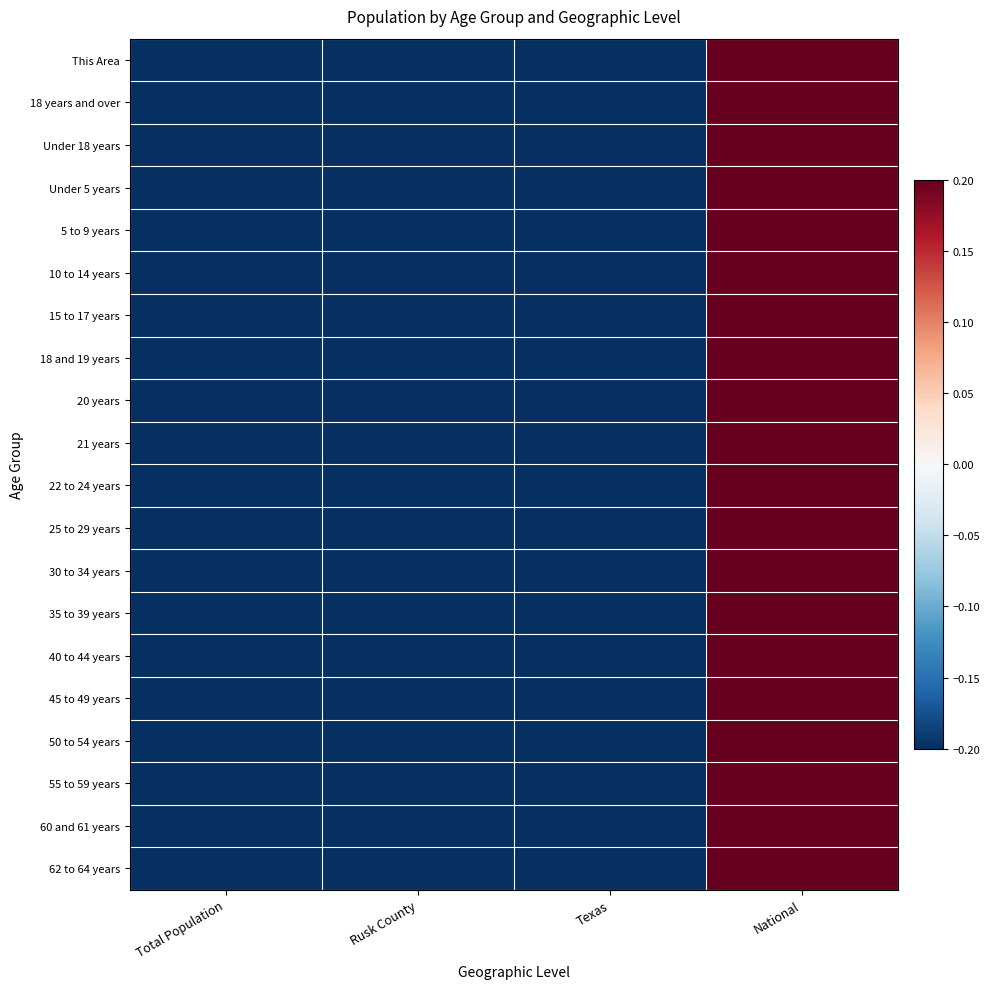

Reading left to right, extract all data points from this chart.

This Area: Total Population=-0.2	Rusk County=-0.2	Texas=-0.2	National=0.2
18 years and over: Total Population=-0.2	Rusk County=-0.2	Texas=-0.2	National=0.2
Under 18 years: Total Population=-0.2	Rusk County=-0.2	Texas=-0.2	National=0.2
Under 5 years: Total Population=-0.2	Rusk County=-0.2	Texas=-0.2	National=0.2
5 to 9 years: Total Population=-0.2	Rusk County=-0.2	Texas=-0.2	National=0.2
10 to 14 years: Total Population=-0.2	Rusk County=-0.2	Texas=-0.2	National=0.2
15 to 17 years: Total Population=-0.2	Rusk County=-0.2	Texas=-0.2	National=0.2
18 and 19 years: Total Population=-0.2	Rusk County=-0.2	Texas=-0.2	National=0.2
20 years: Total Population=-0.2	Rusk County=-0.2	Texas=-0.2	National=0.2
21 years: Total Population=-0.2	Rusk County=-0.2	Texas=-0.2	National=0.2
22 to 24 years: Total Population=-0.2	Rusk County=-0.2	Texas=-0.2	National=0.2
25 to 29 years: Total Population=-0.2	Rusk County=-0.2	Texas=-0.2	National=0.2
30 to 34 years: Total Population=-0.2	Rusk County=-0.2	Texas=-0.2	National=0.2
35 to 39 years: Total Population=-0.2	Rusk County=-0.2	Texas=-0.2	National=0.2
40 to 44 years: Total Population=-0.2	Rusk County=-0.2	Texas=-0.2	National=0.2
45 to 49 years: Total Population=-0.2	Rusk County=-0.2	Texas=-0.2	National=0.2
50 to 54 years: Total Population=-0.2	Rusk County=-0.2	Texas=-0.2	National=0.2
55 to 59 years: Total Population=-0.2	Rusk County=-0.2	Texas=-0.2	National=0.2
60 and 61 years: Total Population=-0.2	Rusk County=-0.2	Texas=-0.2	National=0.2
62 to 64 years: Total Population=-0.2	Rusk County=-0.2	Texas=-0.2	National=0.2